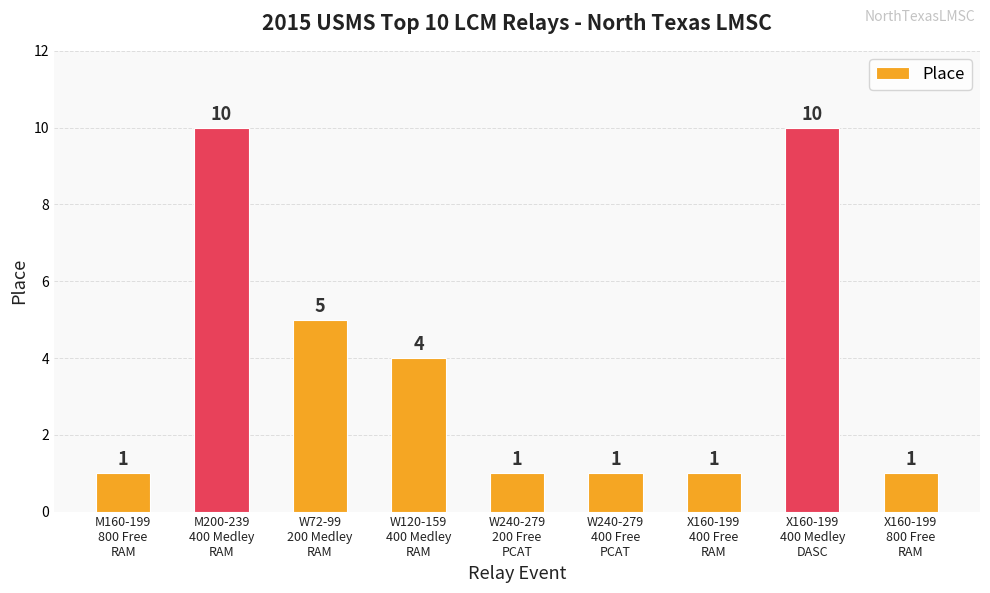

What is the value of the 3rd bar from the left?

5